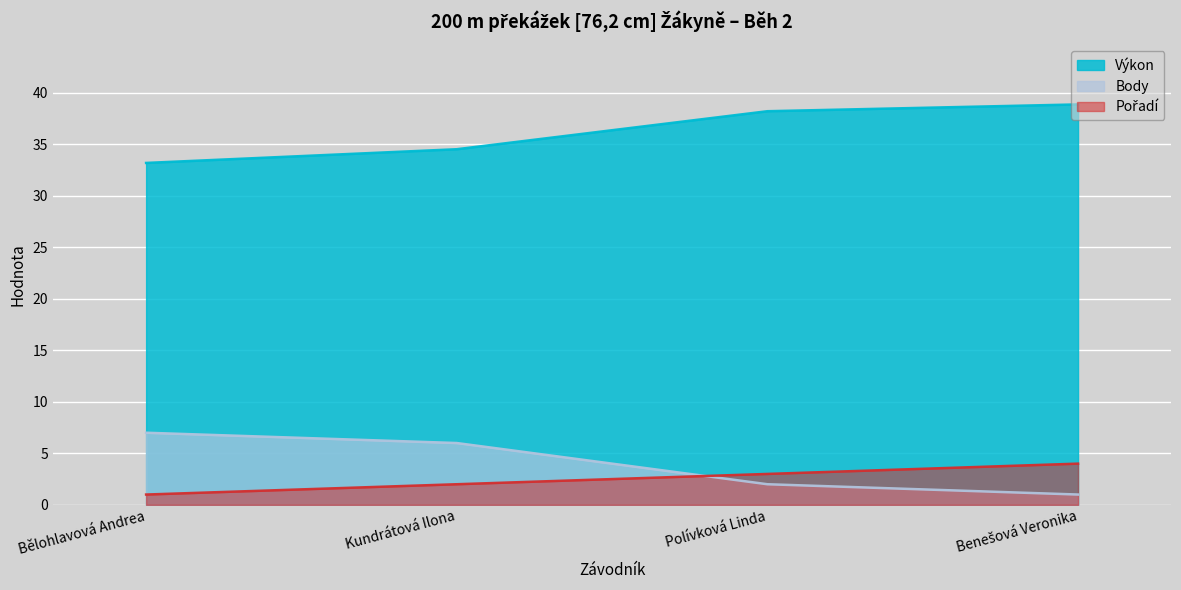

Which series has the widest spread of values?

Body